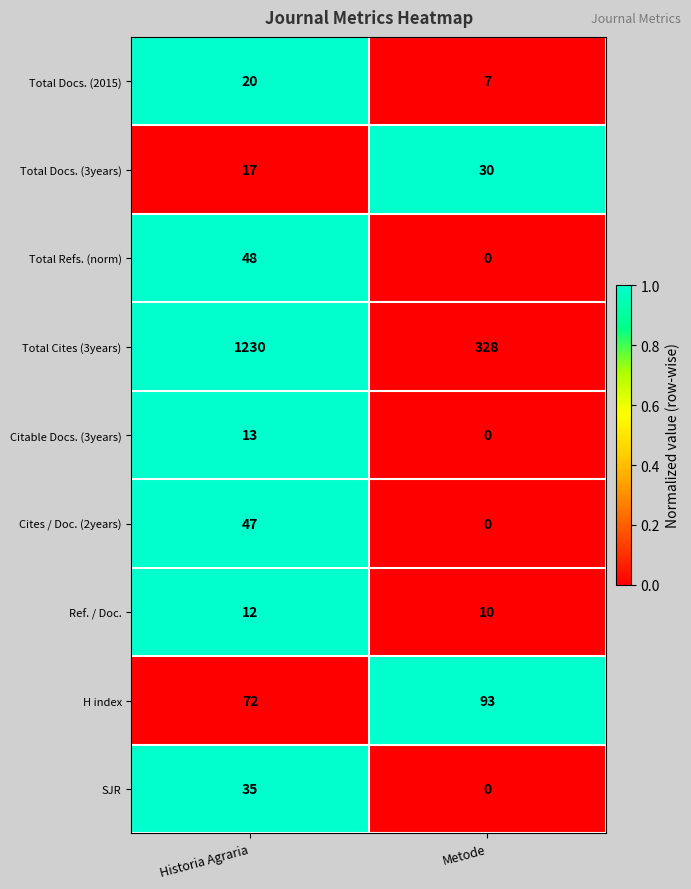

What is the total value across all series at Metode?

468